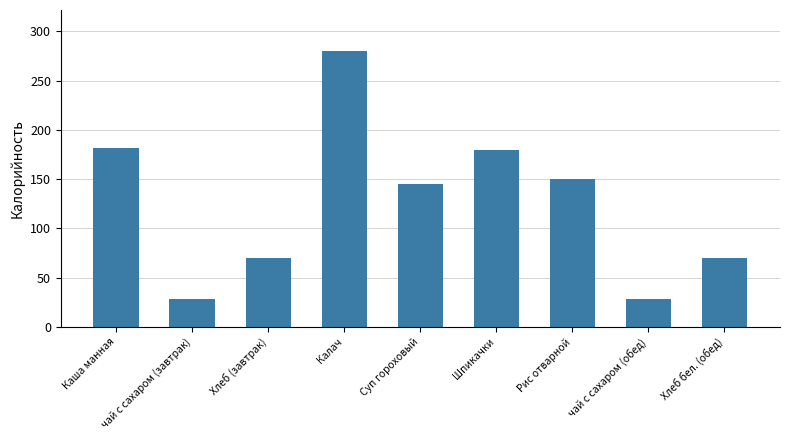

The value at Калач is 279.6. True or false?

True